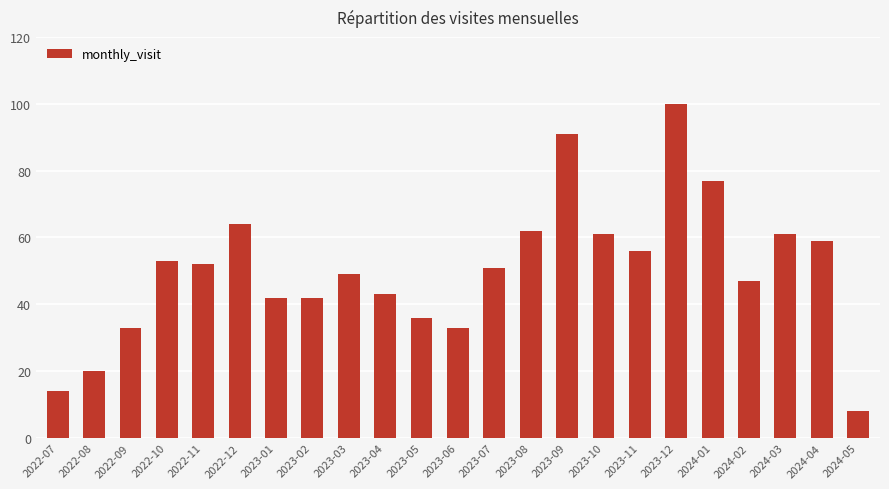

How many bars are there in total?

23